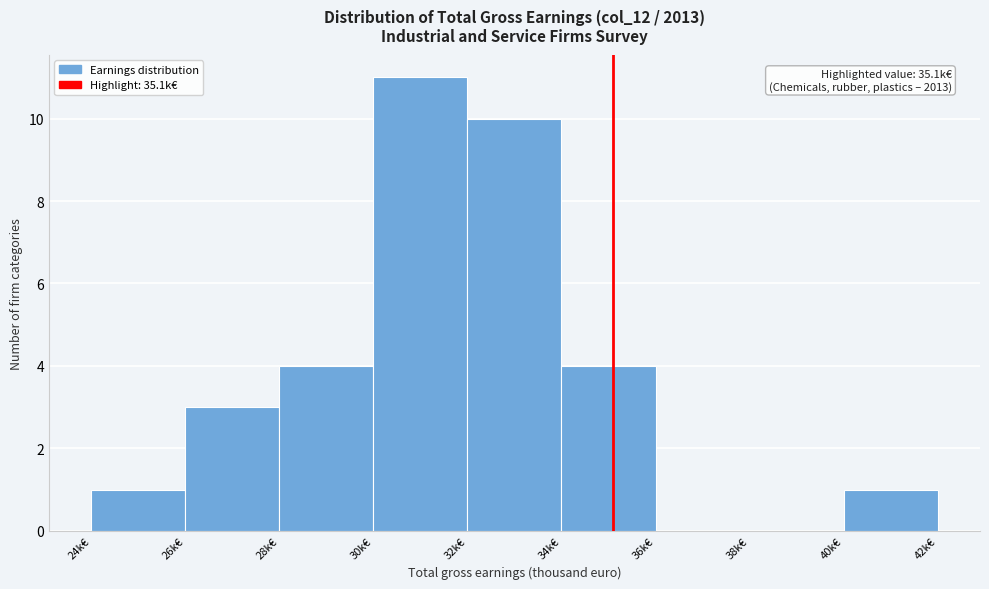

Which range on the x-axis has the tallest bar?

30 to 32